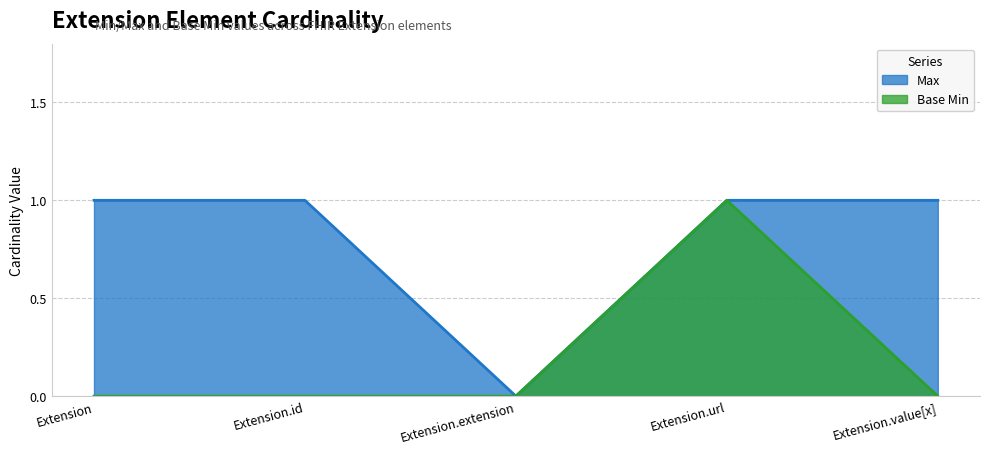

True or false: Max has more than 1 interior local peaks.

False